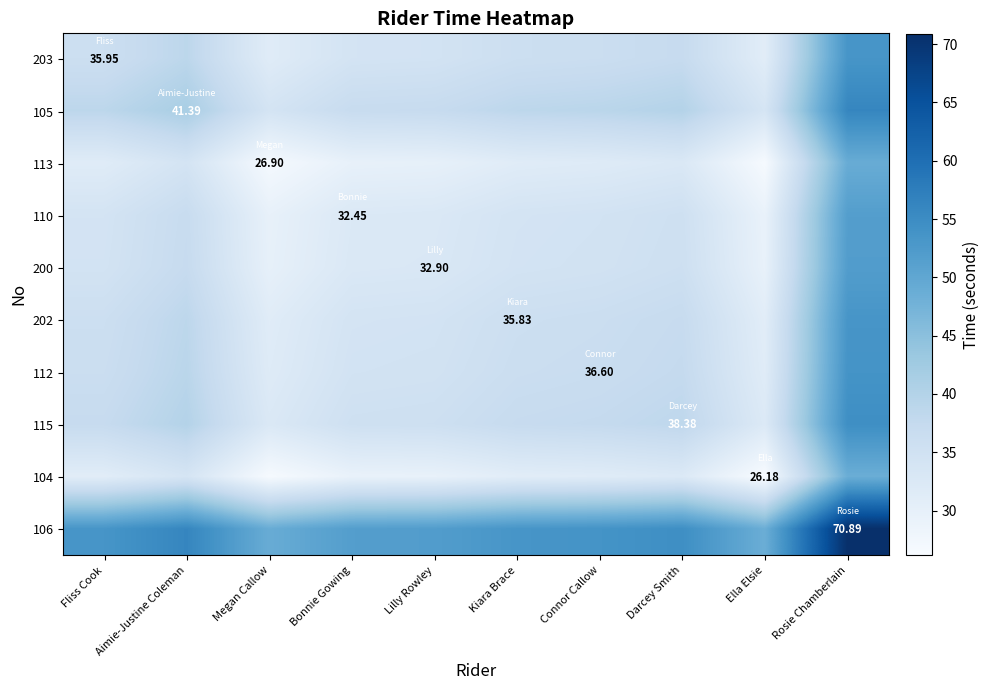

How many values in the 105 series are below 38?

4